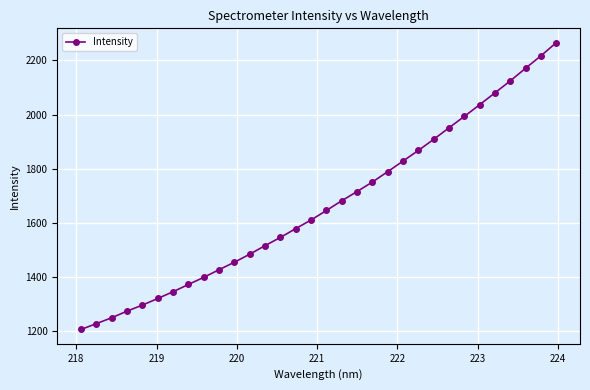

What is the maximum value shown in the chart?

2265.4